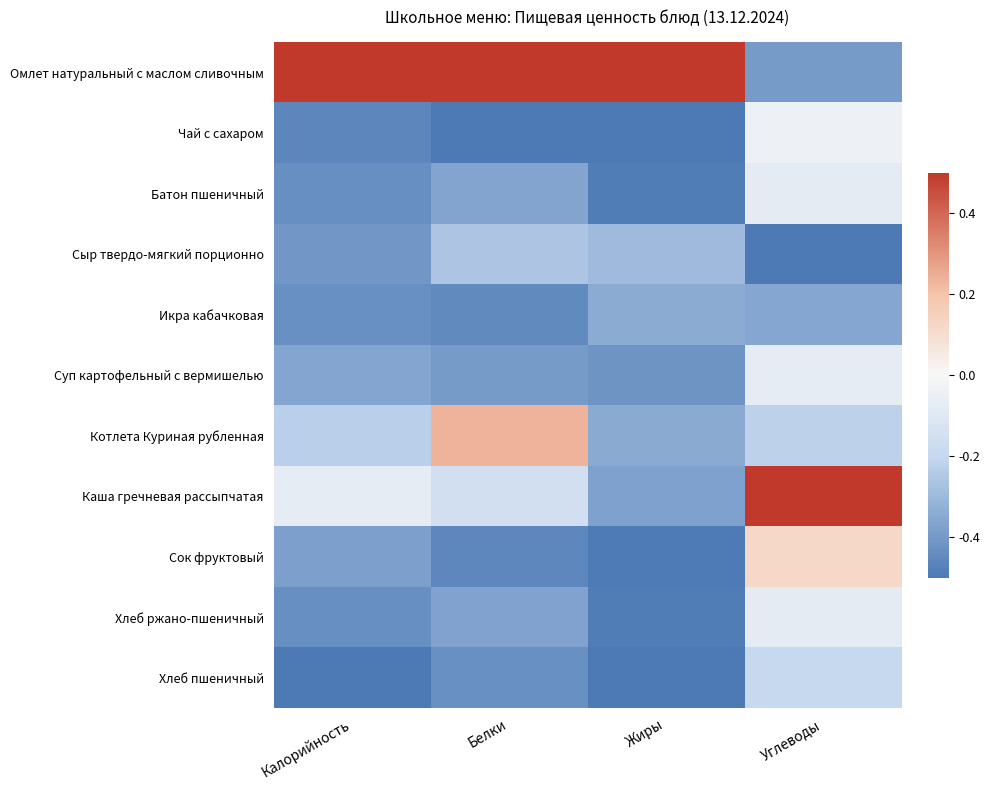

Reading right to left, transcribe all the data shown in this chart.

Омлет натуральный с маслом сливочным: Углеводы=-0.4	Жиры=0.5	Белки=0.5	Калорийность=0.5
Чай с сахаром: Углеводы=-0.0	Жиры=-0.5	Белки=-0.5	Калорийность=-0.5
Батон пшеничный: Углеводы=-0.1	Жиры=-0.5	Белки=-0.4	Калорийность=-0.4
Сыр твердо-мягкий порционно: Углеводы=-0.5	Жиры=-0.3	Белки=-0.3	Калорийность=-0.4
Икра кабачковая: Углеводы=-0.4	Жиры=-0.3	Белки=-0.4	Калорийность=-0.4
Суп картофельный с вермишелью: Углеводы=-0.1	Жиры=-0.4	Белки=-0.4	Калорийность=-0.4
Котлета Куриная рубленная: Углеводы=-0.2	Жиры=-0.3	Белки=0.2	Калорийность=-0.2
Каша гречневая рассыпчатая: Углеводы=0.5	Жиры=-0.4	Белки=-0.2	Калорийность=-0.1
Сок фруктовый: Углеводы=0.1	Жиры=-0.5	Белки=-0.5	Калорийность=-0.4
Хлеб ржано-пшеничный: Углеводы=-0.1	Жиры=-0.5	Белки=-0.4	Калорийность=-0.4
Хлеб пшеничный: Углеводы=-0.2	Жиры=-0.5	Белки=-0.4	Калорийность=-0.5